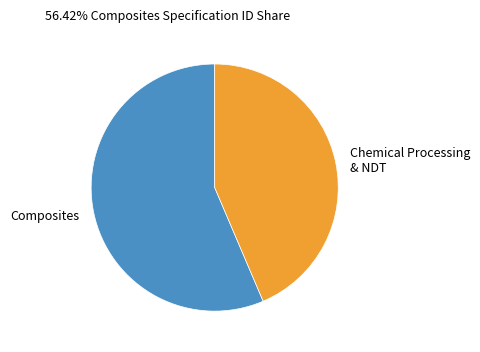

The Chemical Processing & NDT slice represents 51% of the pie. True or false?

False